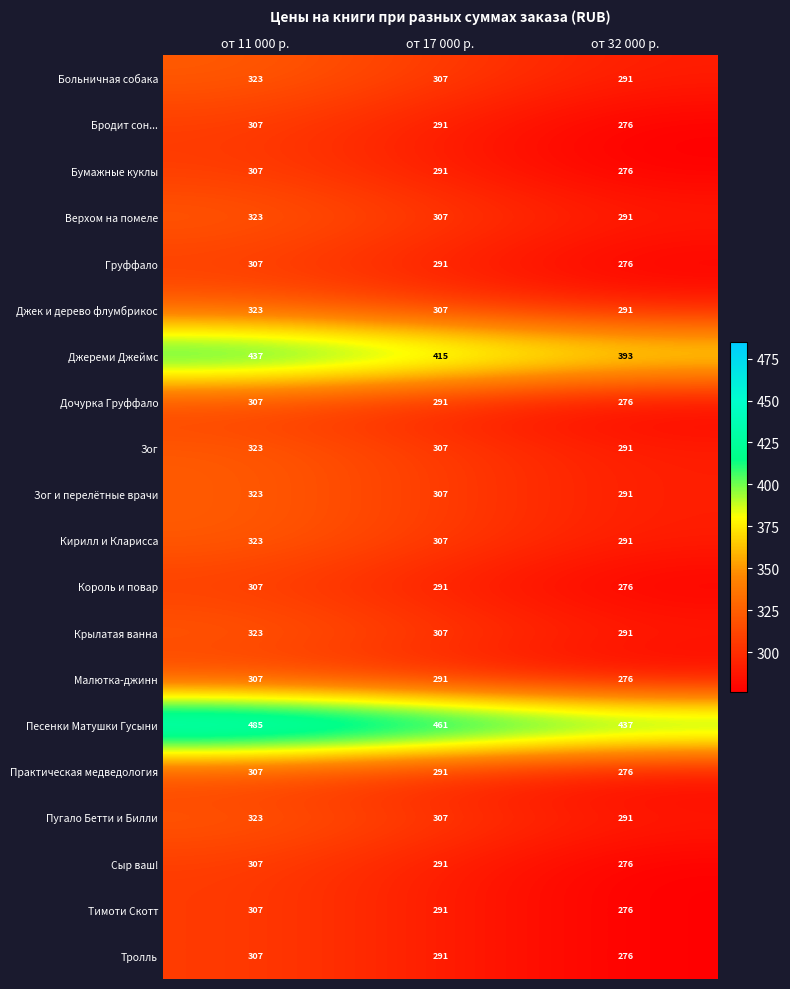

At which category does the chart reach its peak across all series?

от 11 000 р.